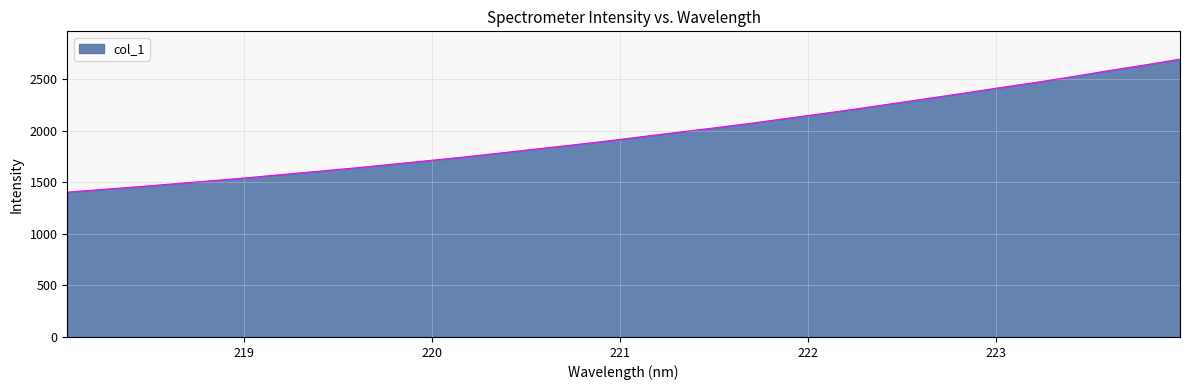

What is the greatest value displayed?

2695.7